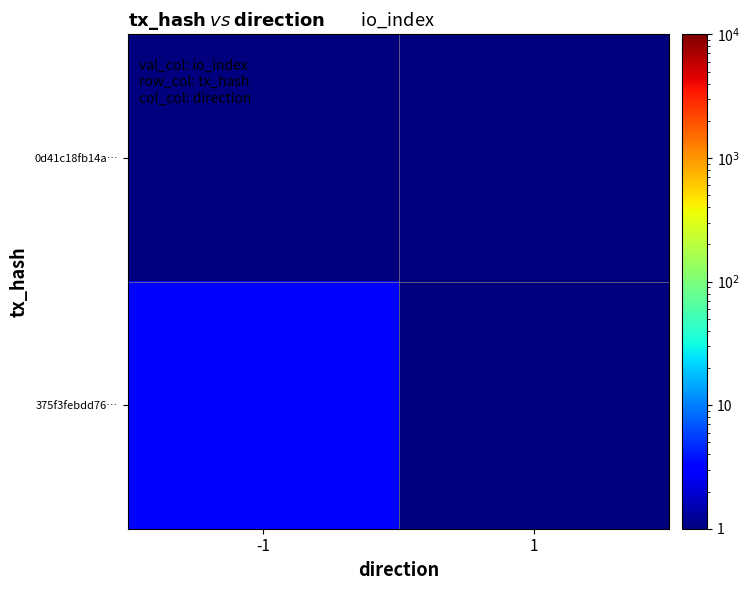

Count the number of categories in the chart.

2